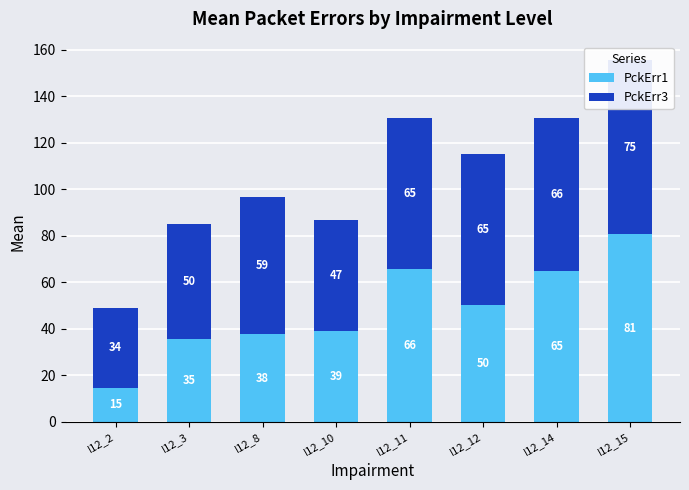

How many categories are shown in the chart?

8